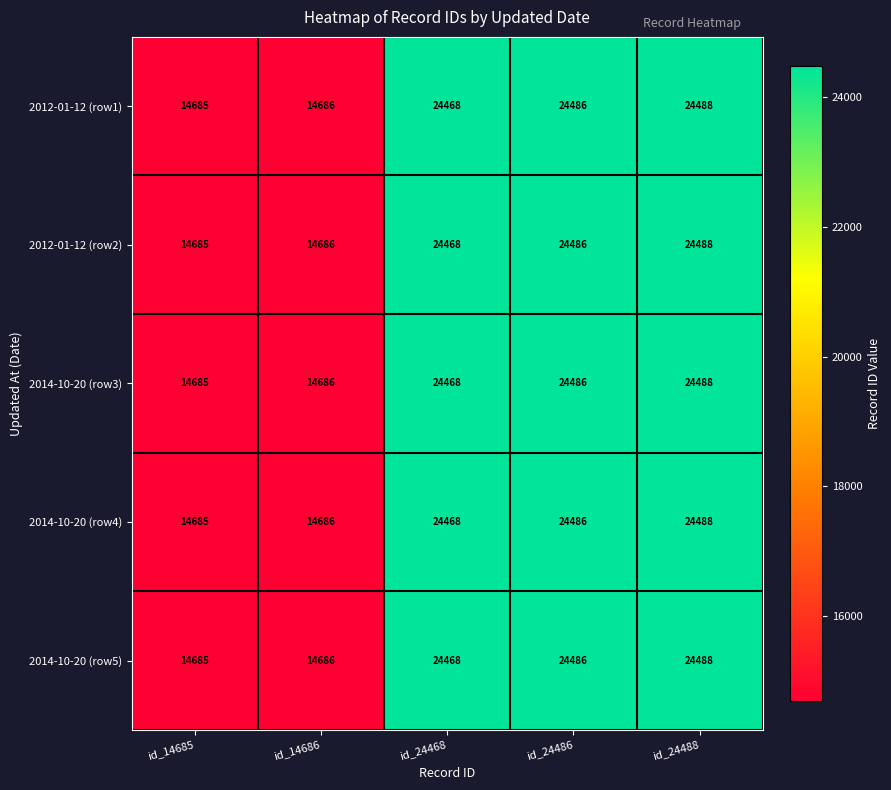

At how many categories does at least one series exceed 16037?

3